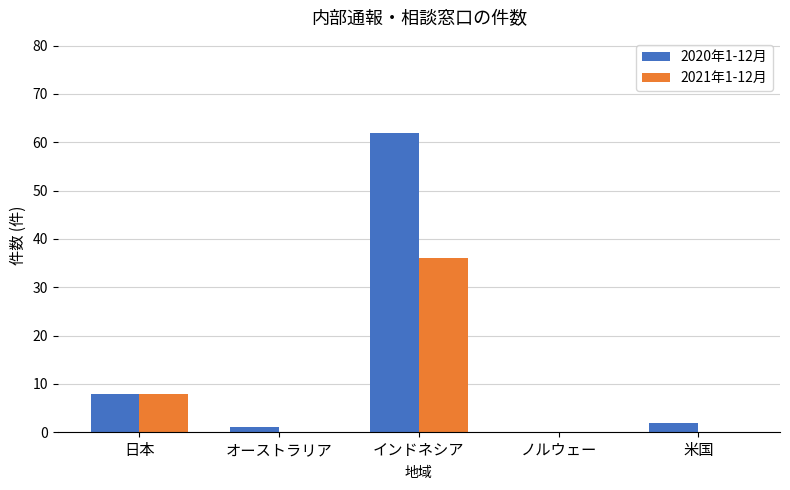

Which series has the largest total across all categories?

2020年1-12月